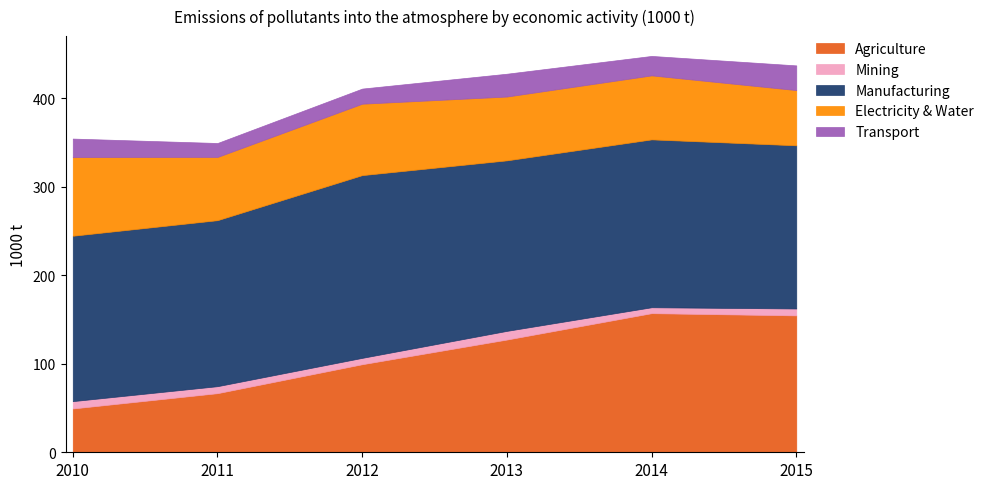

The value of Transport at 2011 is 9.9. True or false?

False